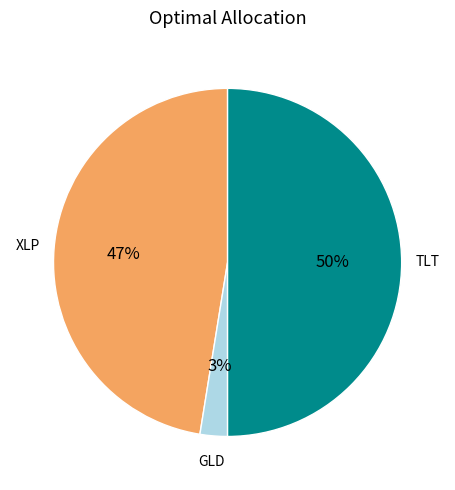

Which has a higher value, XLP or GLD?

XLP